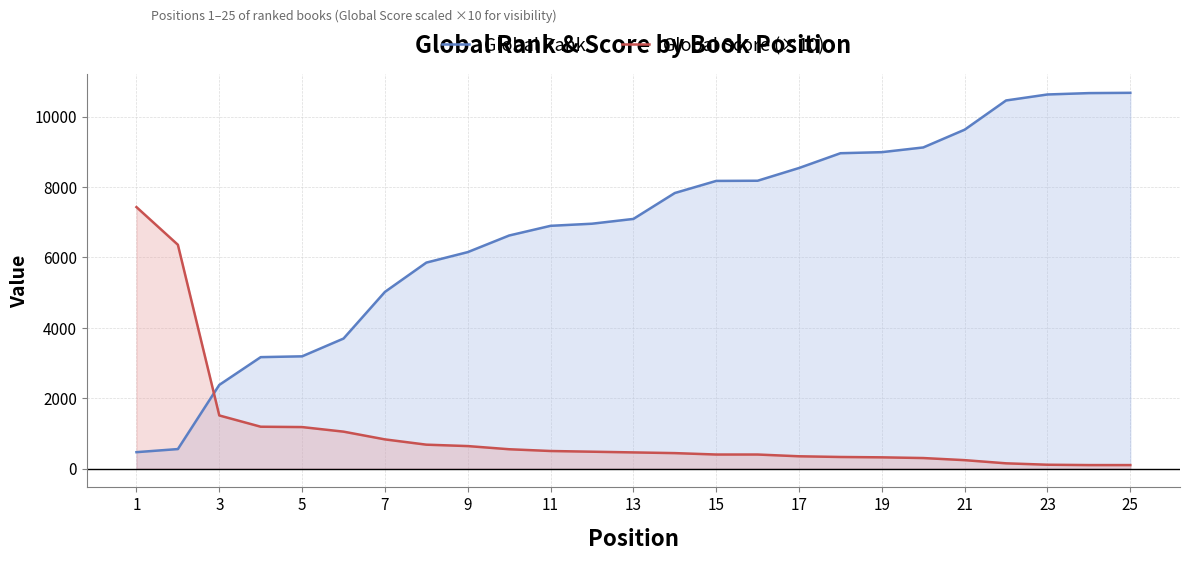

What are all the series names shown in the legend?

Global Rank, Global Score (×10)